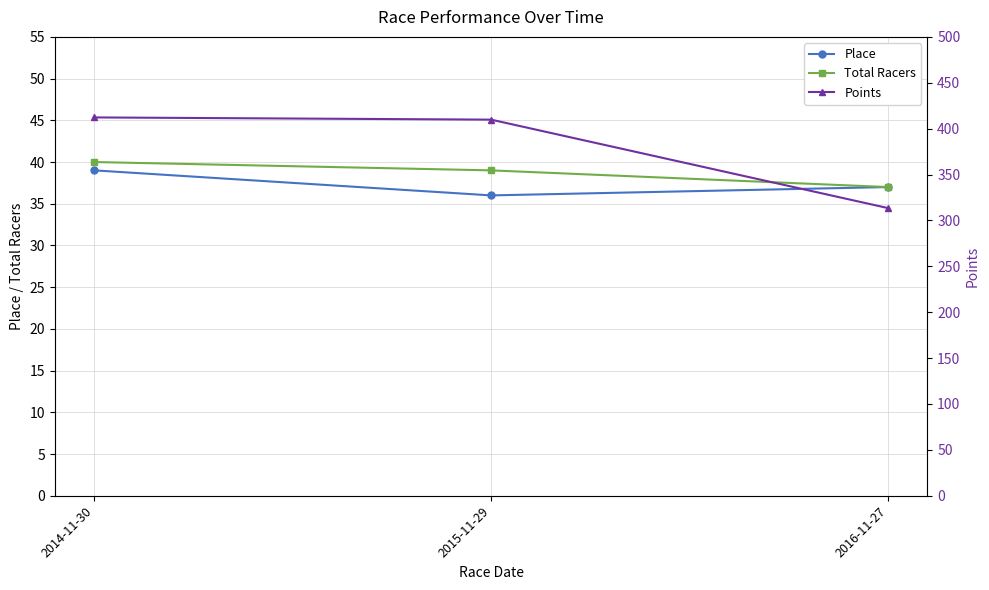

Reading left to right, list all the values displayed in this chart.

Place: 39.0	36.0	37.0
Total Racers: 40.0	39.0	37.0
Points: 412.2	409.8	313.5